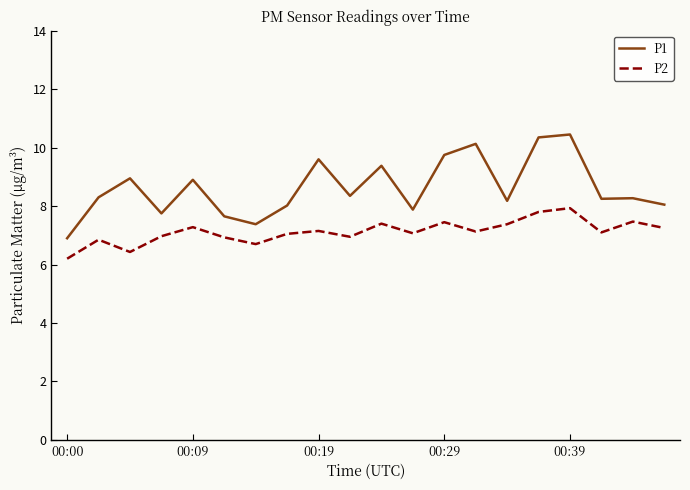

True or false: P2 has more than 2 interior local peaks.

True